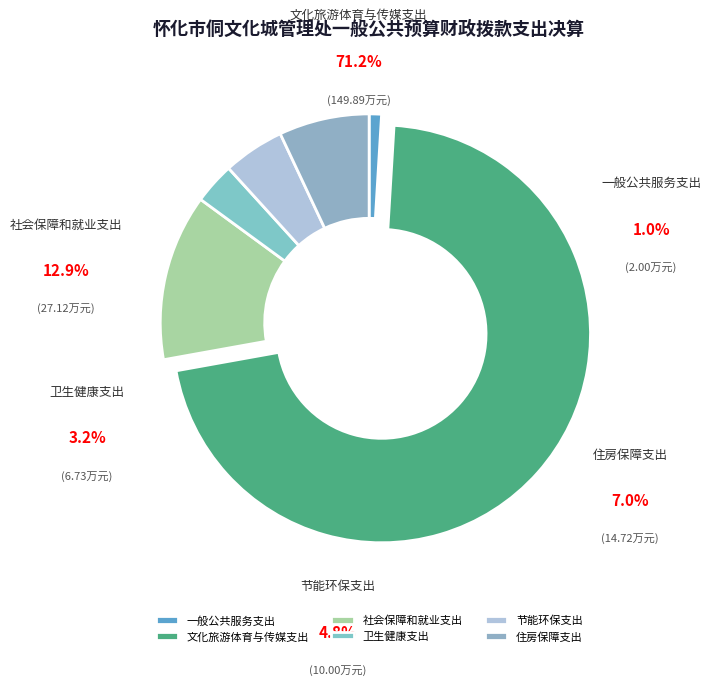

Combined, do 住房保障支出 and 节能环保支出 account for over 50%?

No